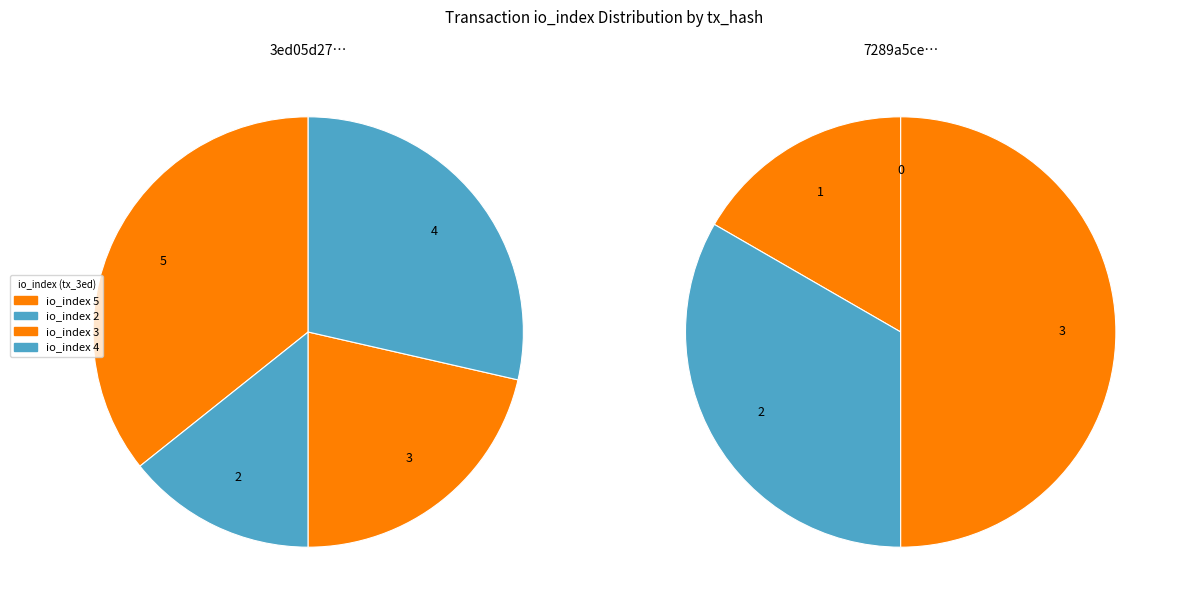

The 1 slice represents 17% of the pie. True or false?

True